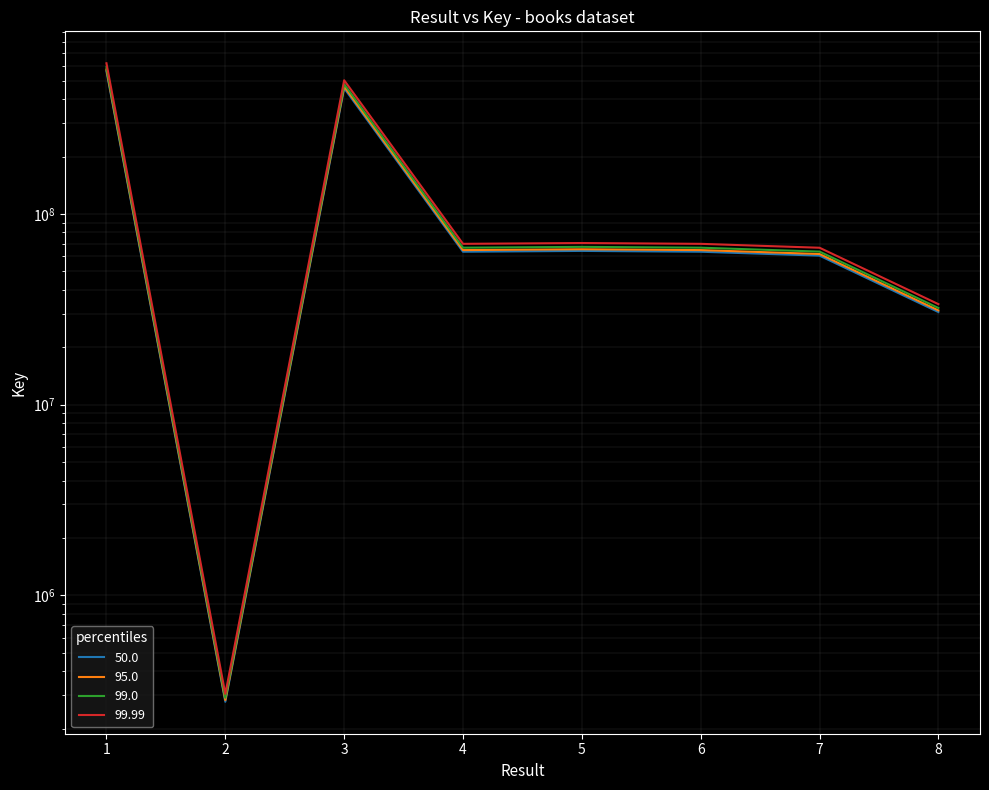

Which series has the largest total across all categories?

99.99